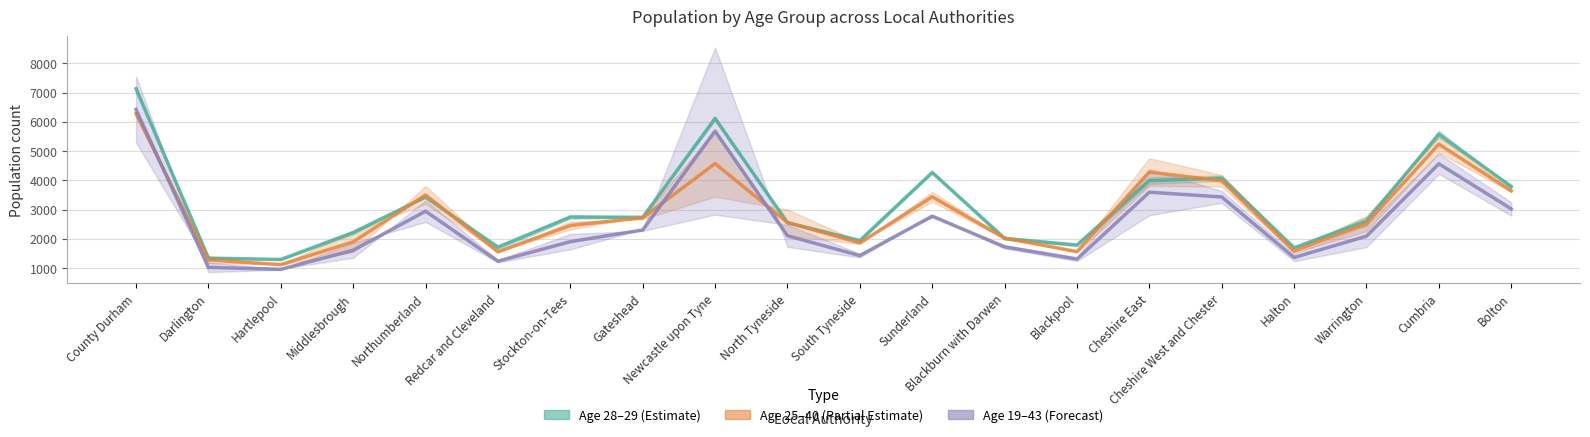

True or false: Age 19–43 (Forecast) (mean) has more than 0 points higher than both neighbors.

True